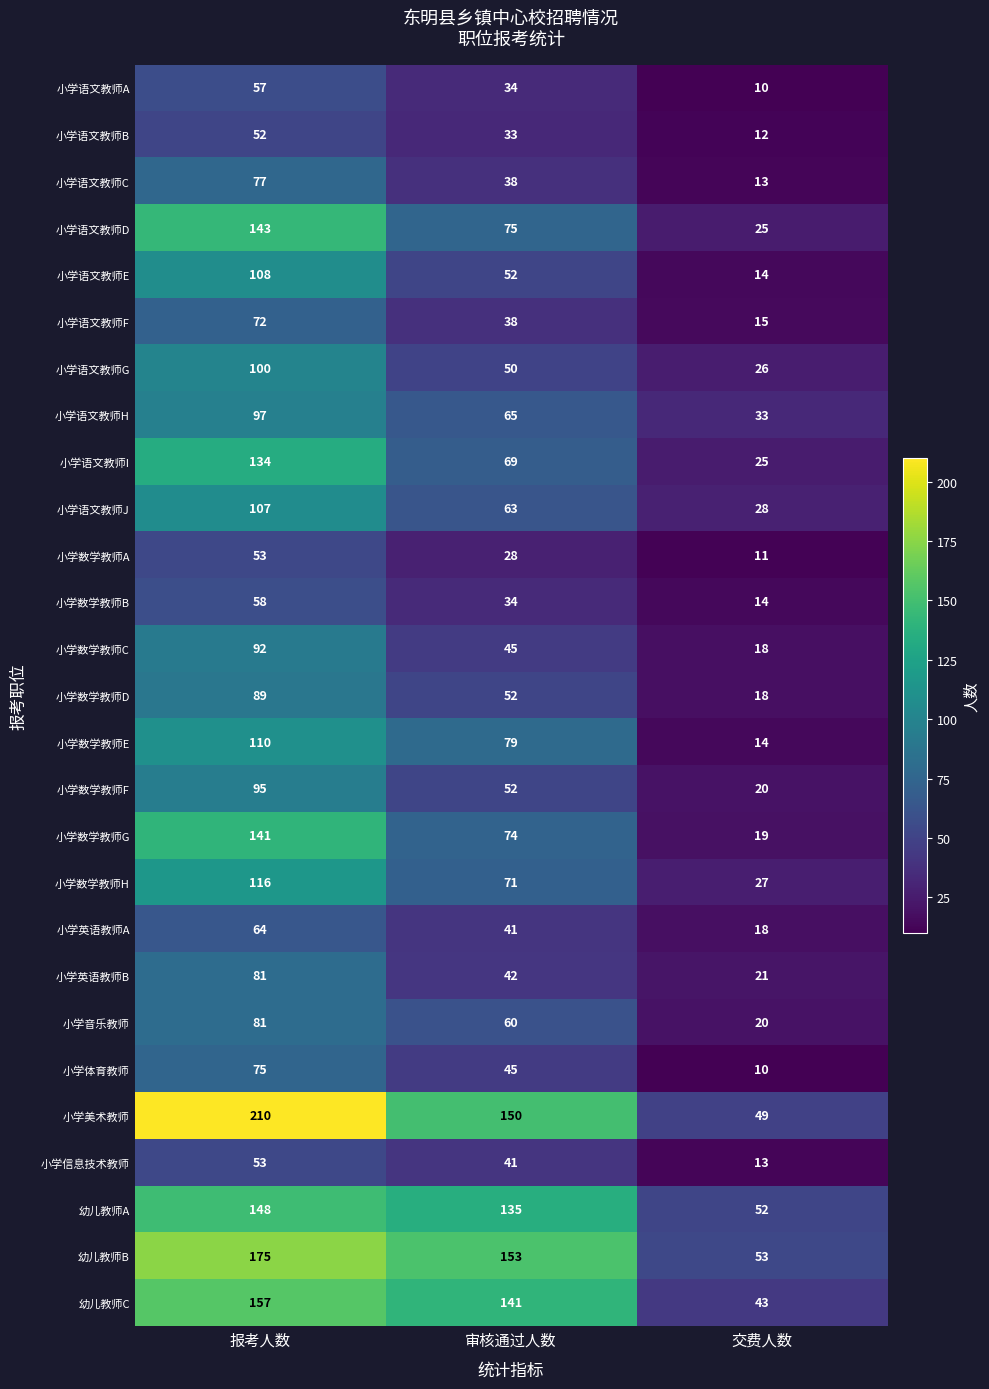

What is the spread (max minus min) of values at 交费人数?

43